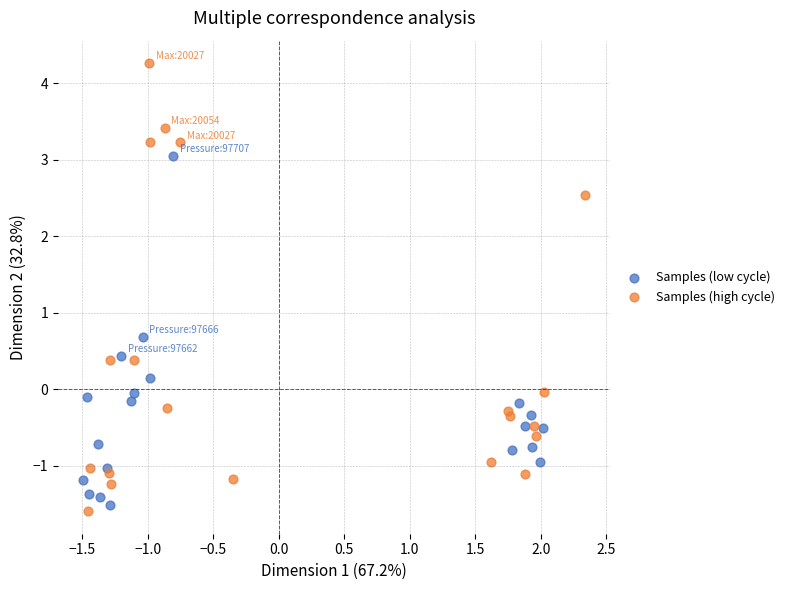

Which series reaches the maximum Y coordinate?

Samples (high cycle)